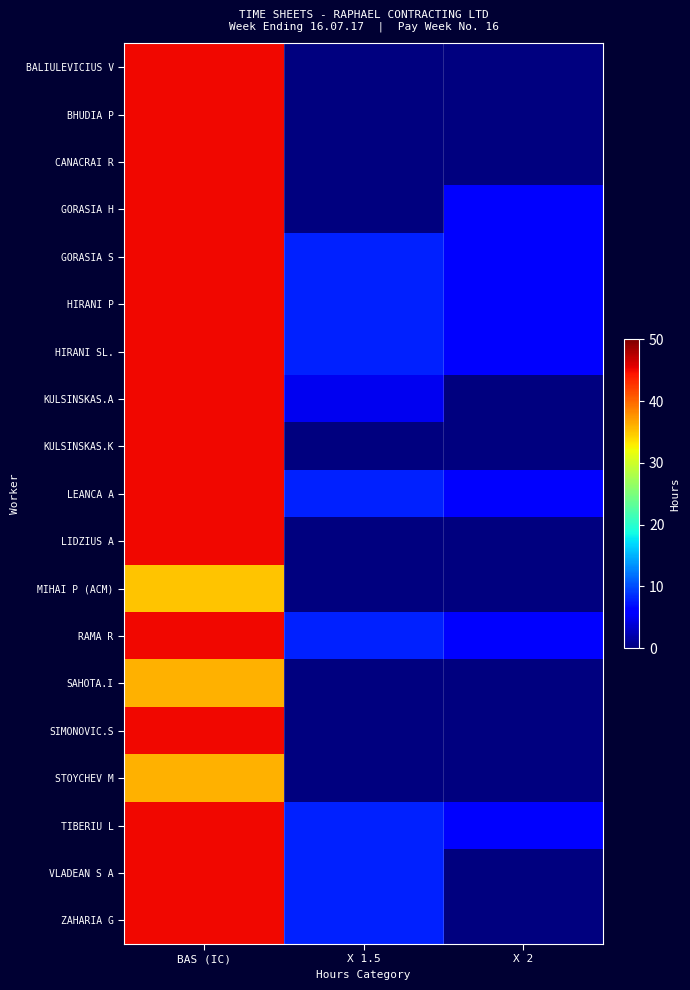

List the series in order of their peak value, highest first.

BALIULEVICIUS V, BHUDIA P, CANACRAI R, GORASIA H, GORASIA S, HIRANI P, HIRANI SL., KULSINSKAS.A, KULSINSKAS.K, LEANCA A, LIDZIUS A, RAMA R, SIMONOVIC.S, TIBERIU L, VLADEAN S A, ZAHARIA G, SAHOTA.I, STOYCHEV M, MIHAI P (ACM)